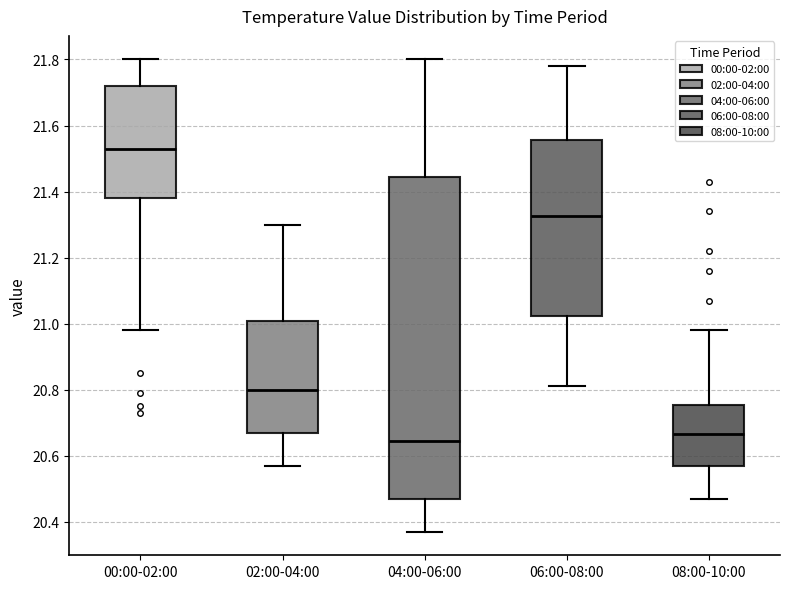

Reading left to right, read every box against the y-axis: the position of its median line, the range the box covers, and the ends of its whiskers. The values are not printed on the chart, so give them approximately, as read against the axis.

00:00-02:00: median 21.54, box 21.38 to 21.72, whiskers 20.98 to 21.80
02:00-04:00: median 20.80, box 20.66 to 21.00, whiskers 20.58 to 21.30
04:00-06:00: median 20.64, box 20.46 to 21.44, whiskers 20.38 to 21.80
06:00-08:00: median 21.32, box 21.02 to 21.56, whiskers 20.82 to 21.78
08:00-10:00: median 20.66, box 20.56 to 20.76, whiskers 20.48 to 20.98